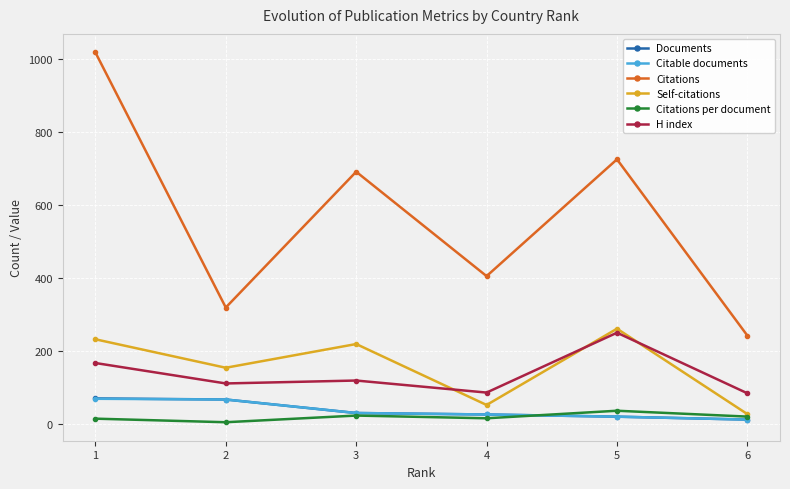

True or false: Citations and H index intersect in this chart.

False